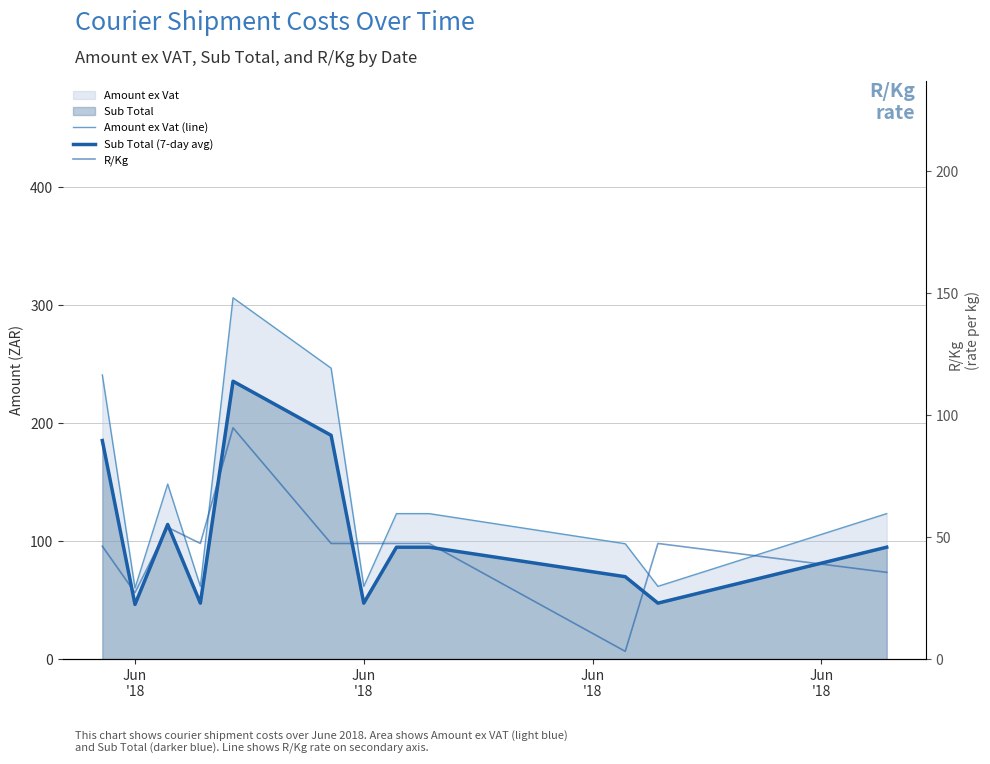

What is the highest value of the R/Kg series?

94.8